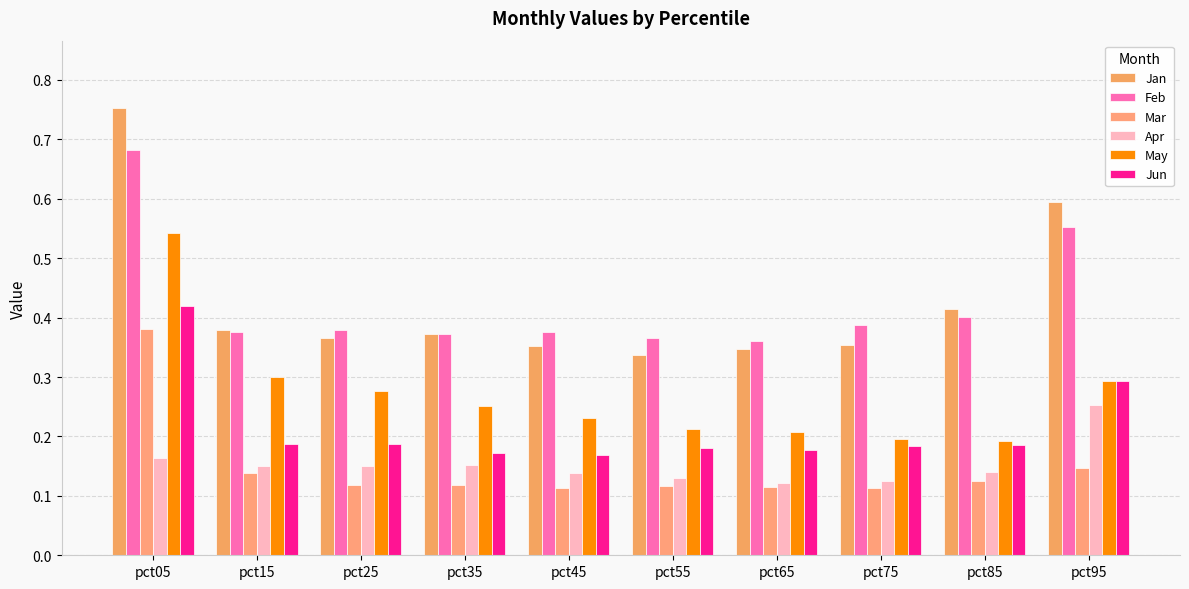

Reading left to right, transcribe all the data shown in this chart.

Jan: 0.8	0.4	0.4	0.4	0.4	0.3	0.3	0.4	0.4	0.6
Feb: 0.7	0.4	0.4	0.4	0.4	0.4	0.4	0.4	0.4	0.6
Mar: 0.4	0.1	0.1	0.1	0.1	0.1	0.1	0.1	0.1	0.1
Apr: 0.2	0.1	0.2	0.2	0.1	0.1	0.1	0.1	0.1	0.3
May: 0.5	0.3	0.3	0.3	0.2	0.2	0.2	0.2	0.2	0.3
Jun: 0.4	0.2	0.2	0.2	0.2	0.2	0.2	0.2	0.2	0.3